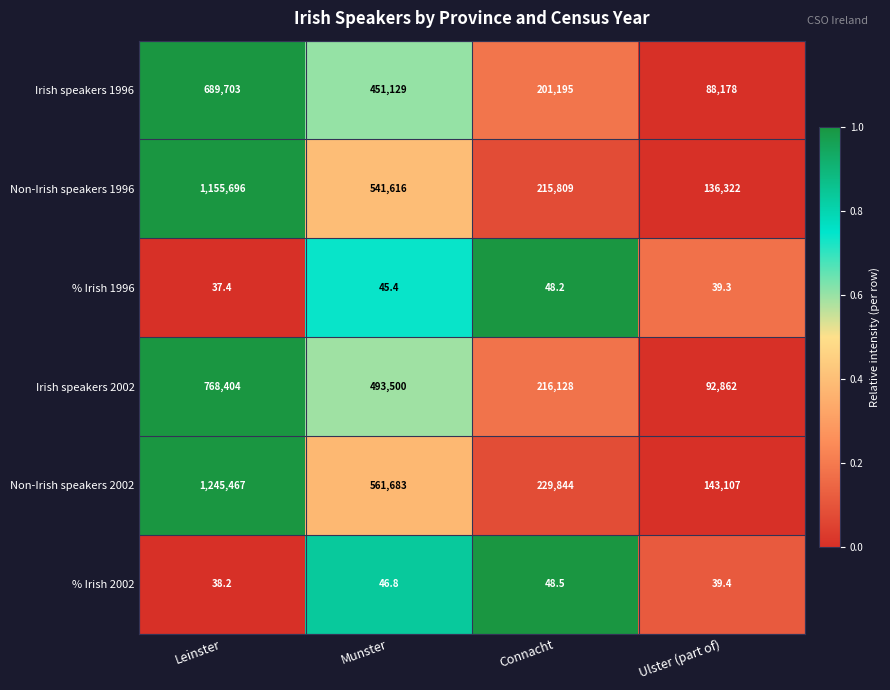

What is the lowest value of the Irish speakers 1996 series?

88178.0